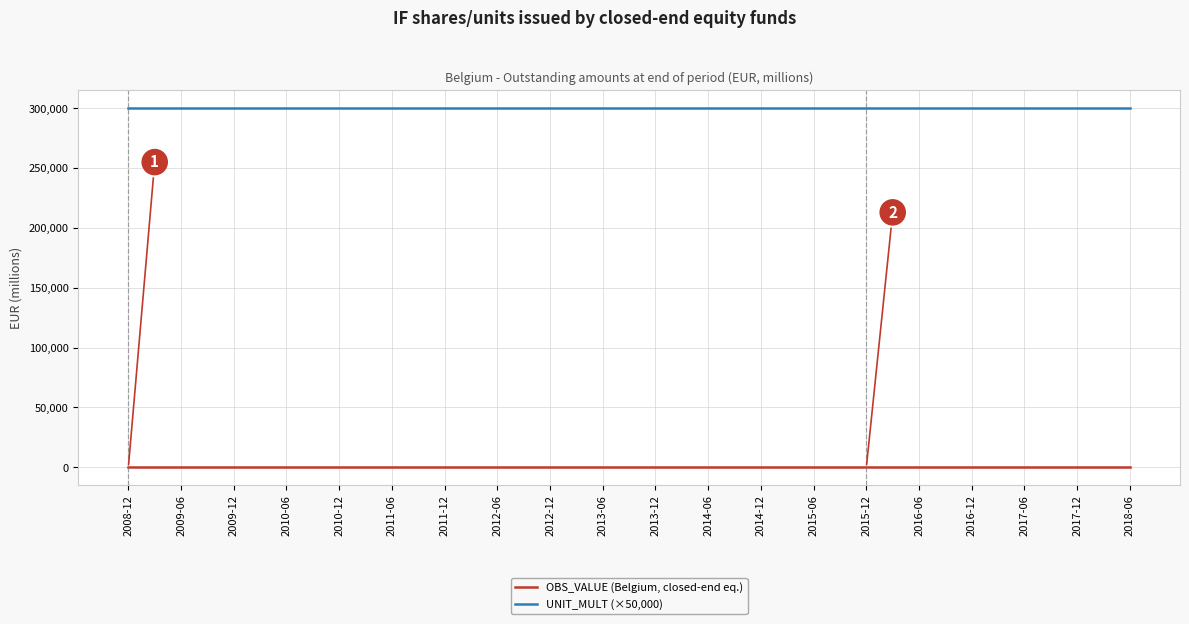

What are all the series names shown in the legend?

OBS_VALUE (Belgium, closed-end eq.), UNIT_MULT (×50,000)